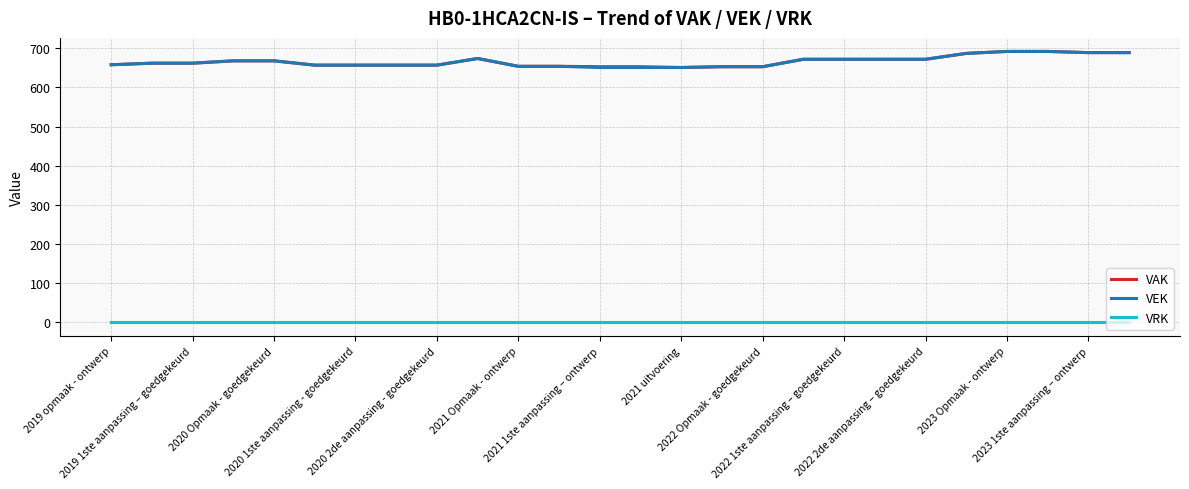

True or false: VRK and VEK cross at least once.

False